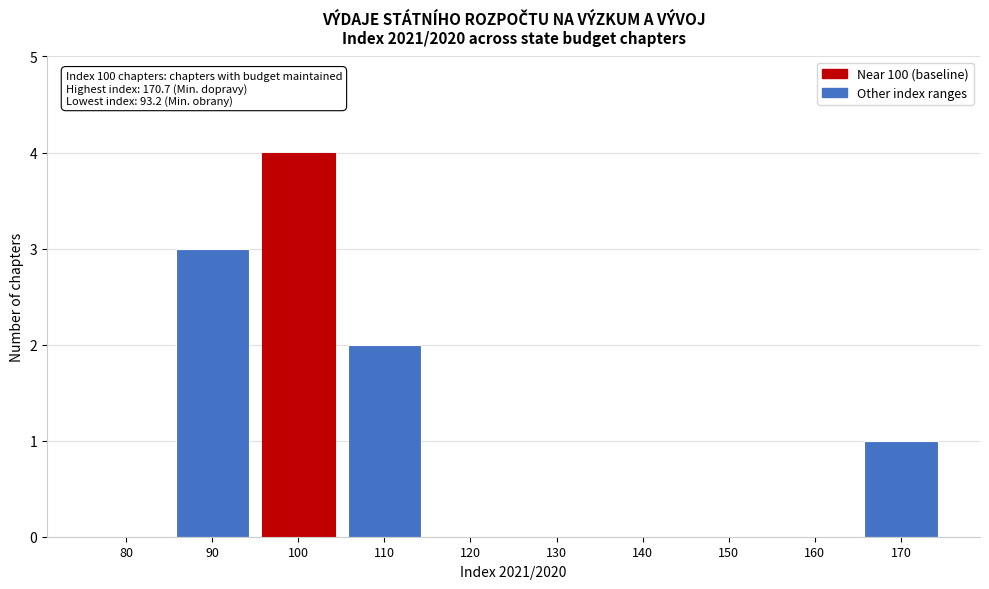

Reading left to right, extract all data points from this chart.

80=0	90=3	100=4	110=2	120=0	130=0	140=0	150=0	160=0	170=1